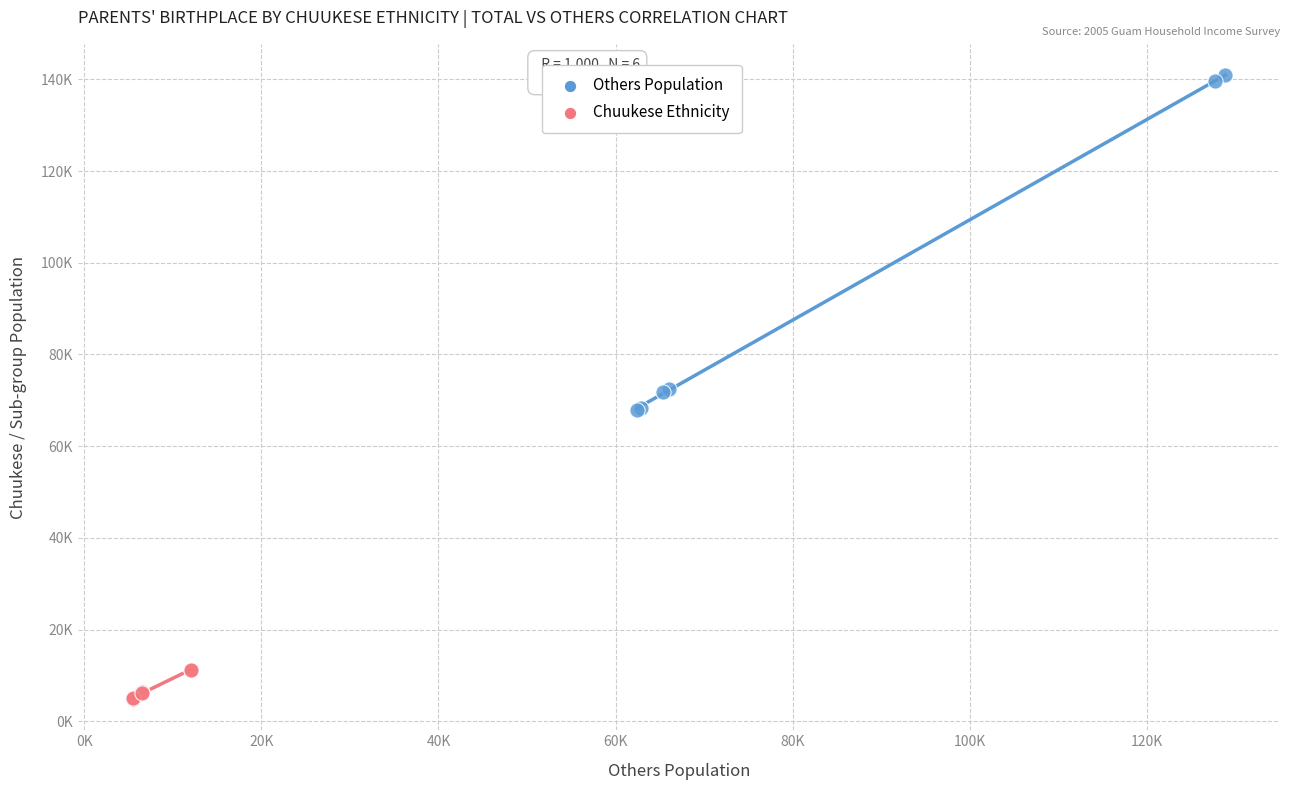

What are all the series names shown in the legend?

Others Population, Chuukese Ethnicity